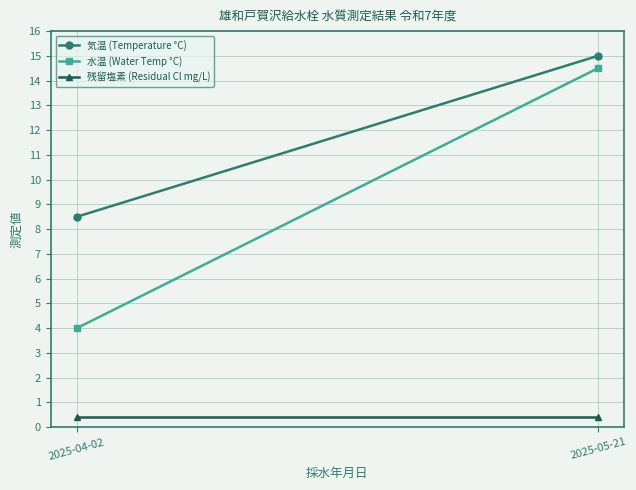

Which category has the highest value in the 気温 (Temperature °C) series?

2025-05-21